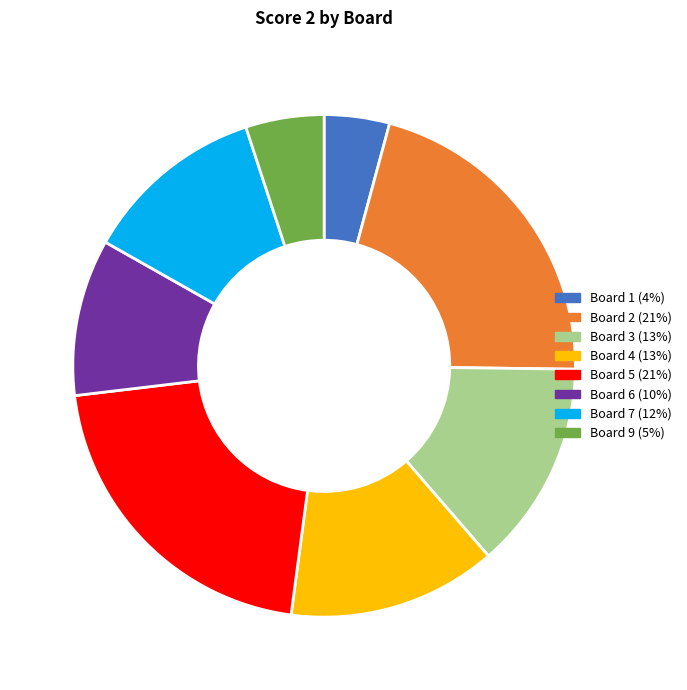

Does any single category account for the majority?

No